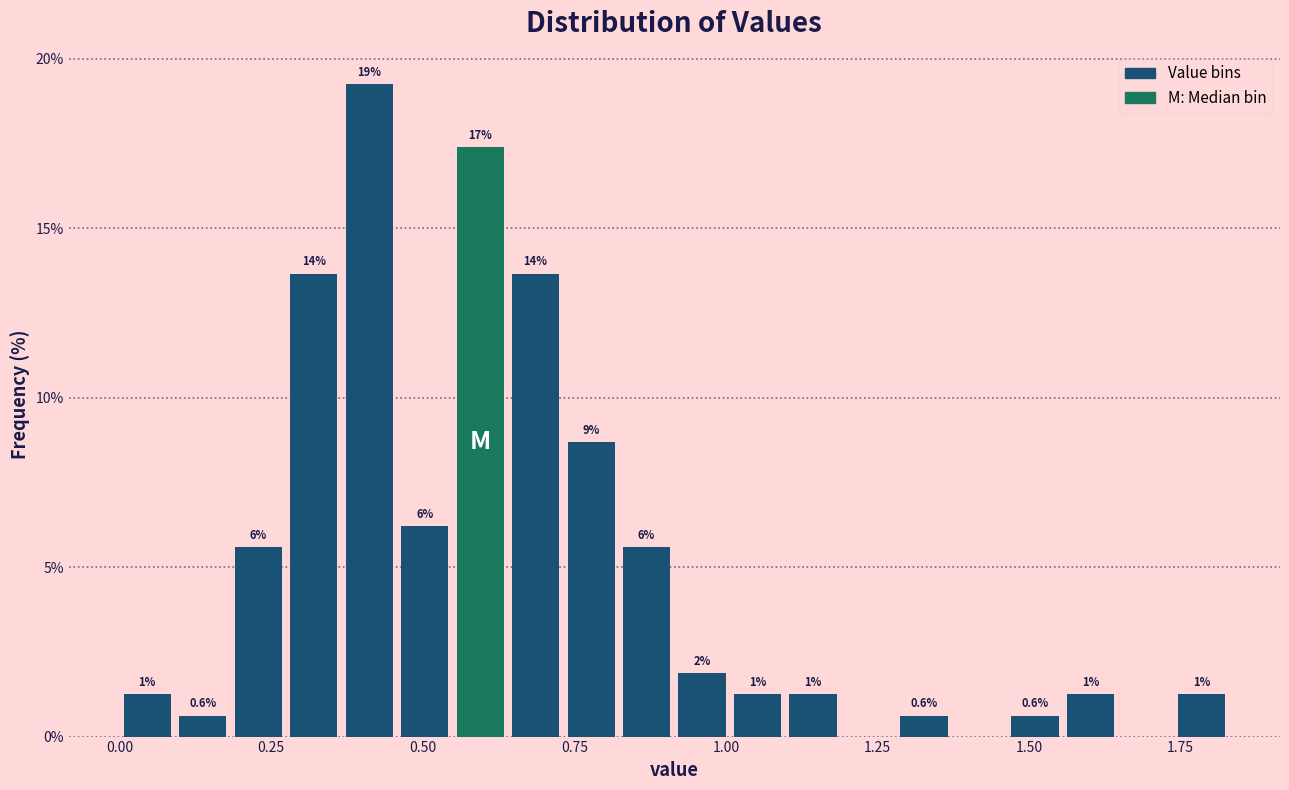

Read against the x-axis, roughly where is the centre of the tallest bar?

0.40